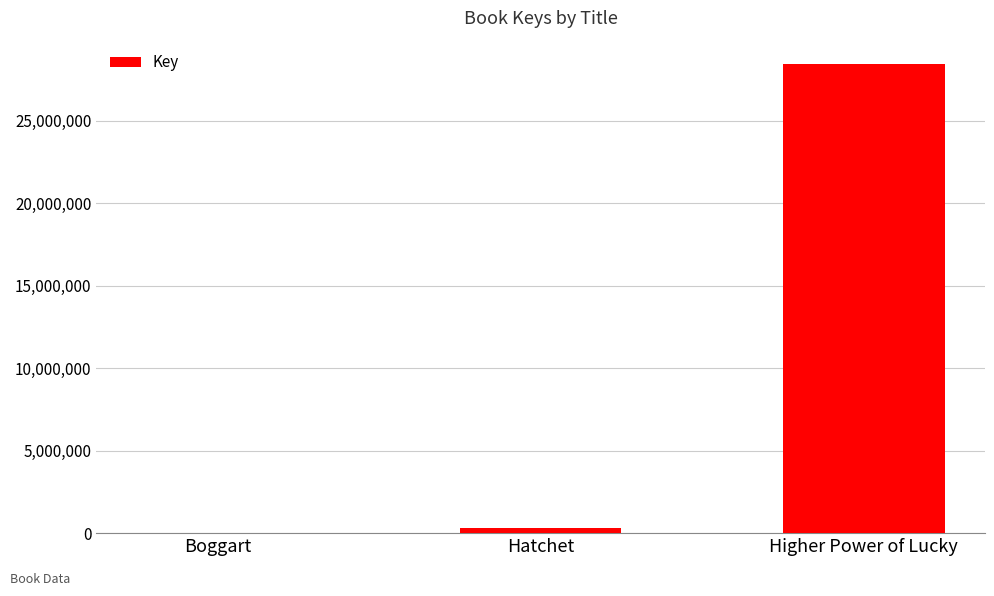

What is the change in value from Hatchet to Higher Power of Lucky?

+28117376